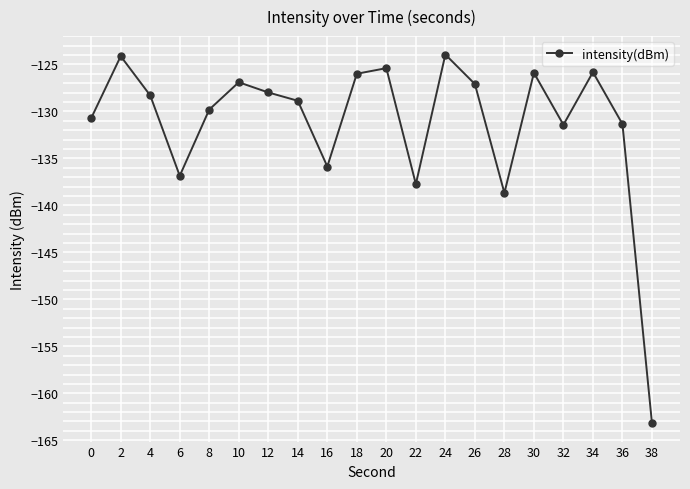

What is the difference between the maximum and minimum values?

39.2